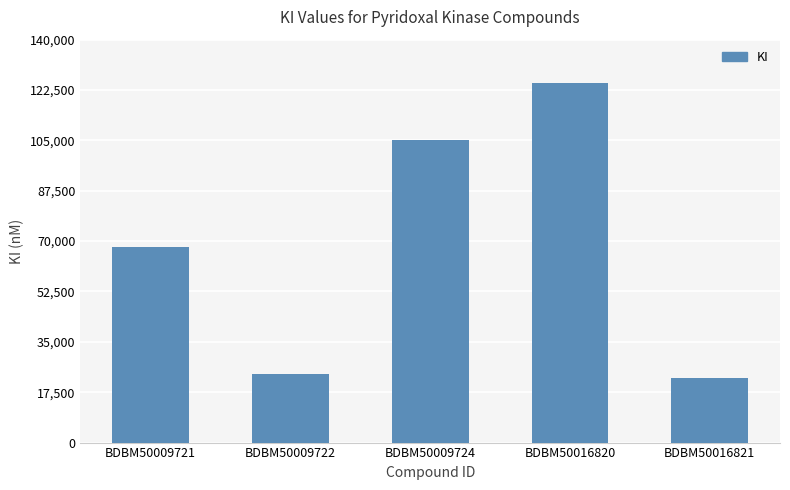

Reading left to right, extract all data points from this chart.

68100	24000	105000	125000	22500